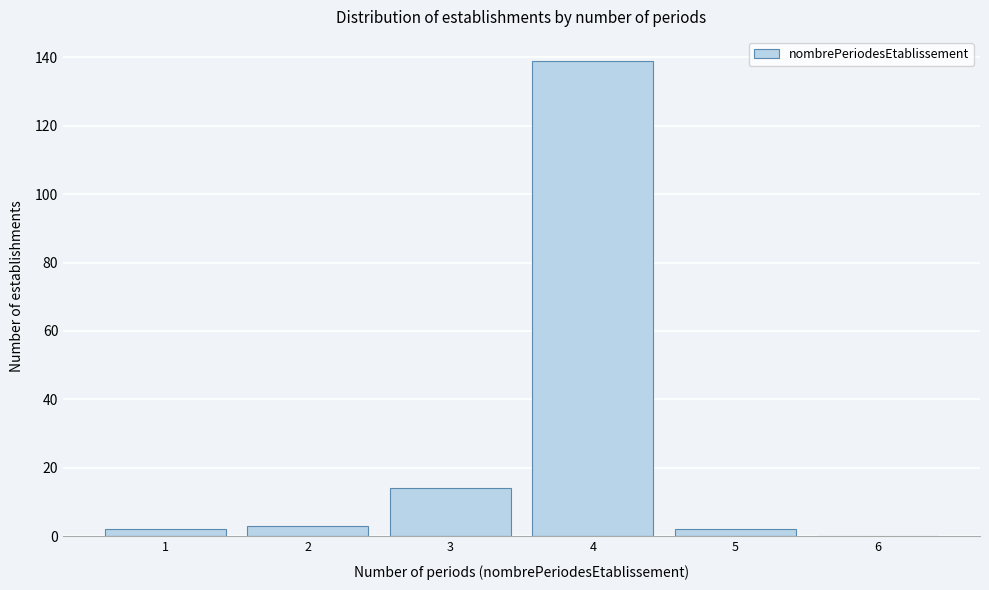

What is the height of the bar covering 3.5 to 4.5 on the x-axis? The values are not printed on the chart, so give them approximately, as read against the axis.

140